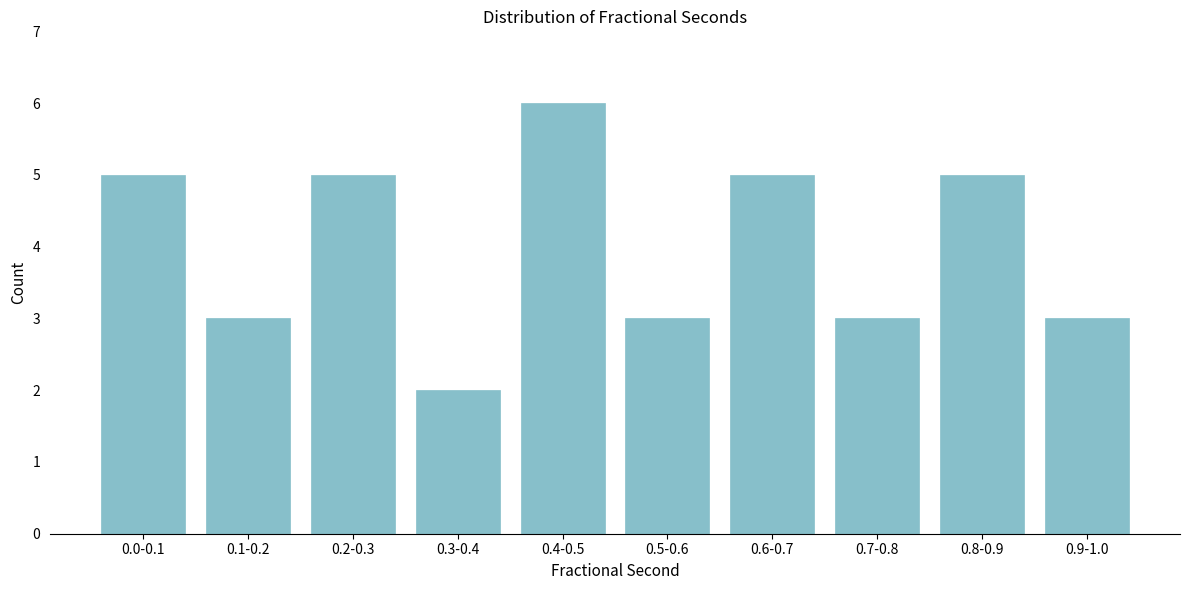

Reading left to right, transcribe all the data shown in this chart.

5	3	5	2	6	3	5	3	5	3